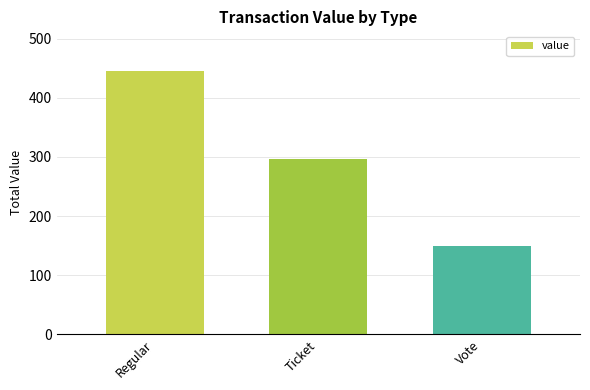

True or false: the data shows 149.1 at Vote.

True